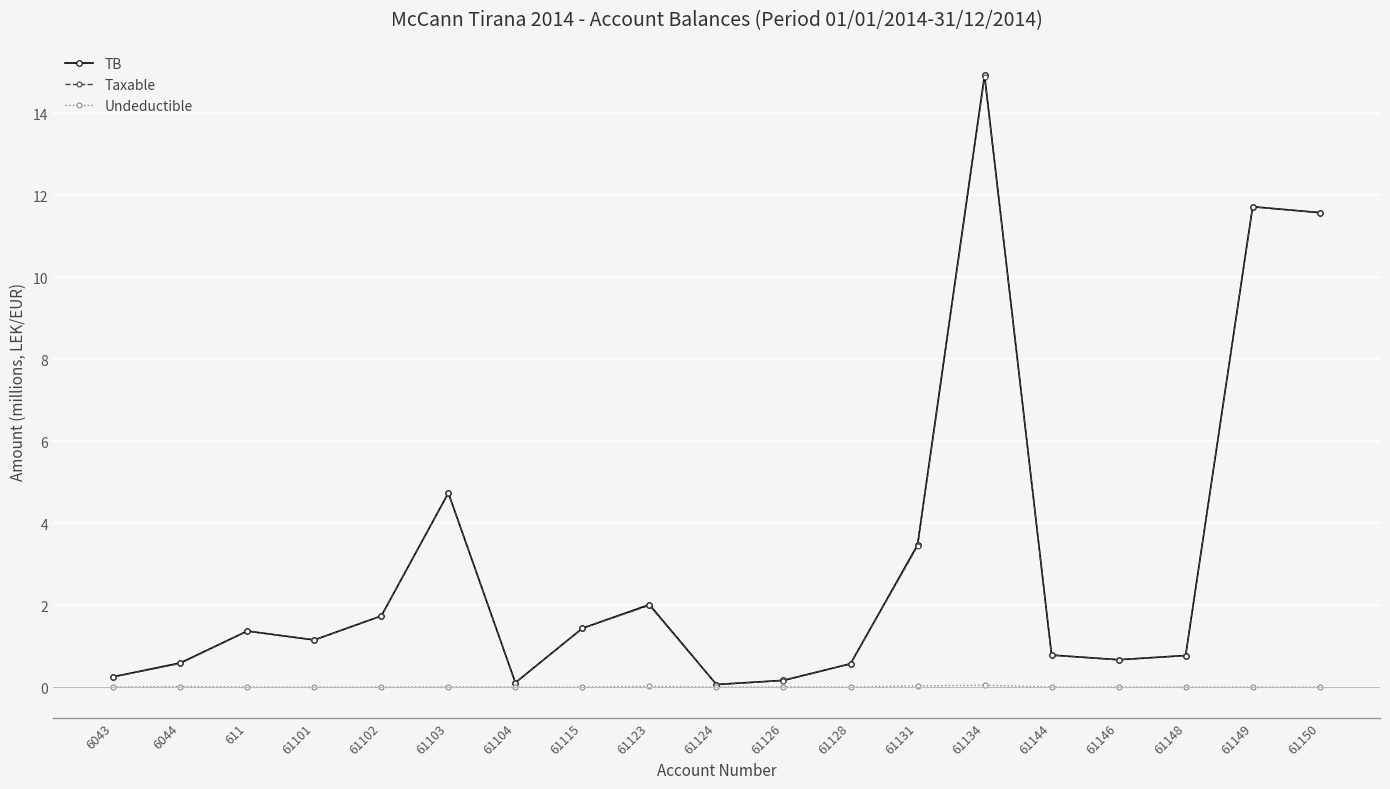

At how many categories does at least one series exceed 7?

3